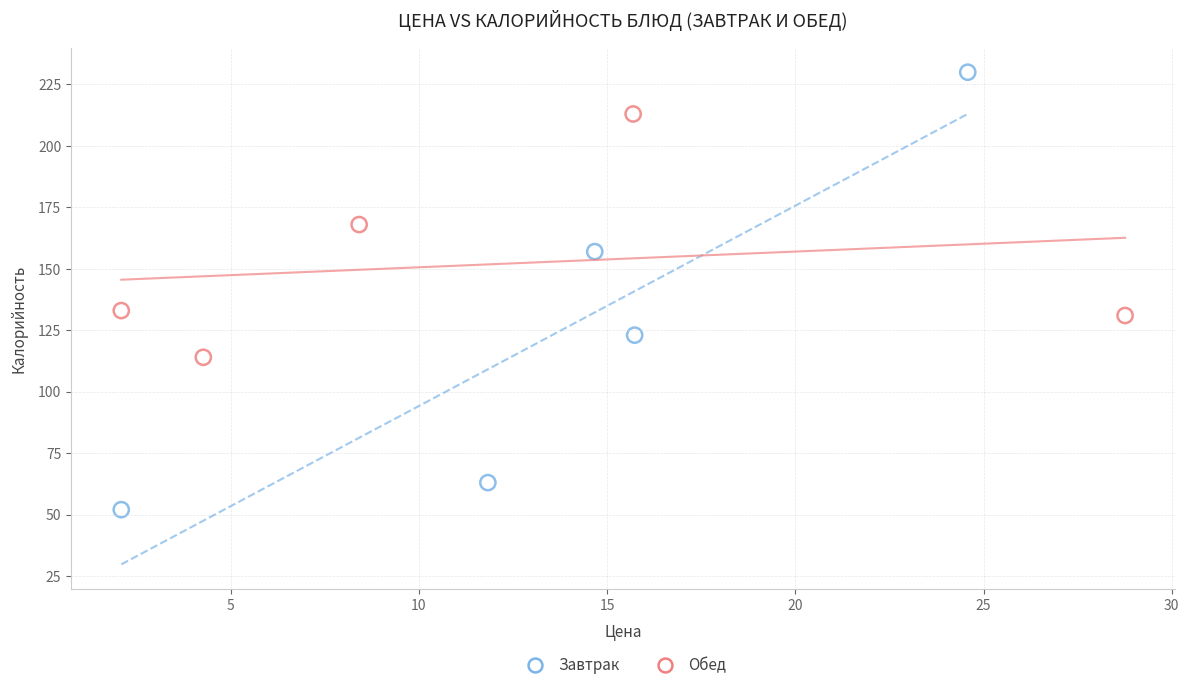

Which series has the widest spread of Y values?

Завтрак